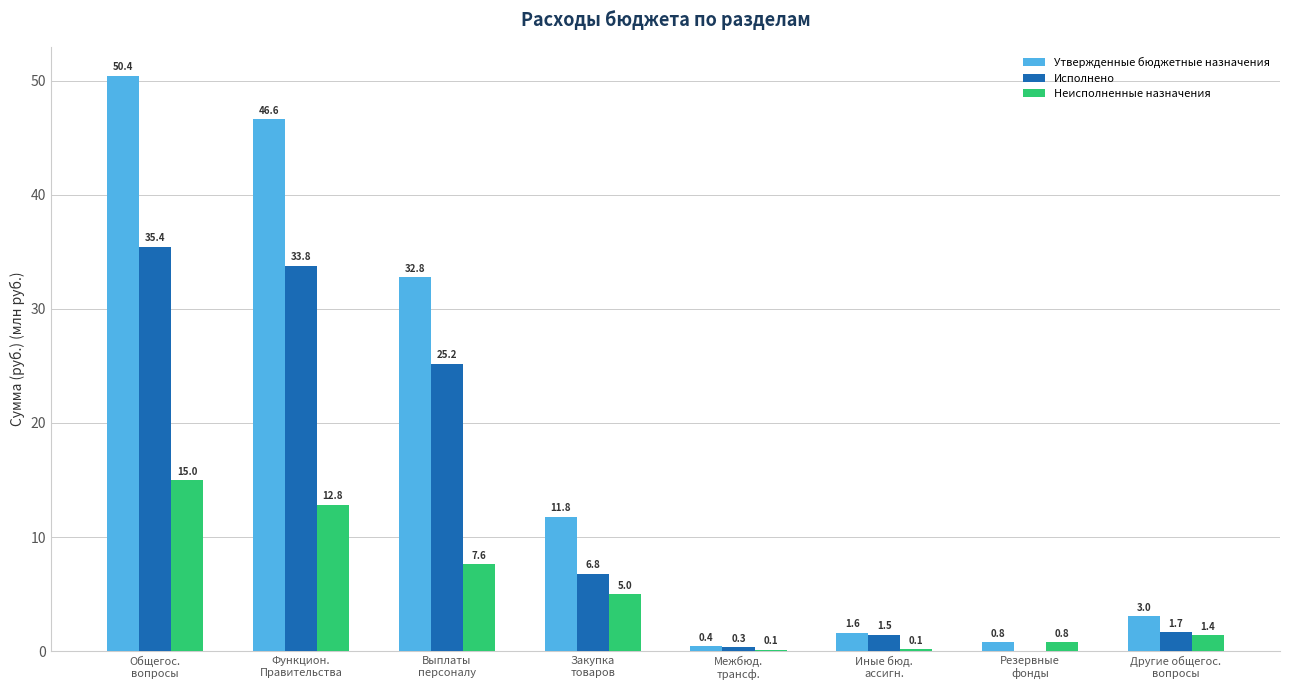

Which series has the largest total across all categories?

Утвержденные бюджетные назначения